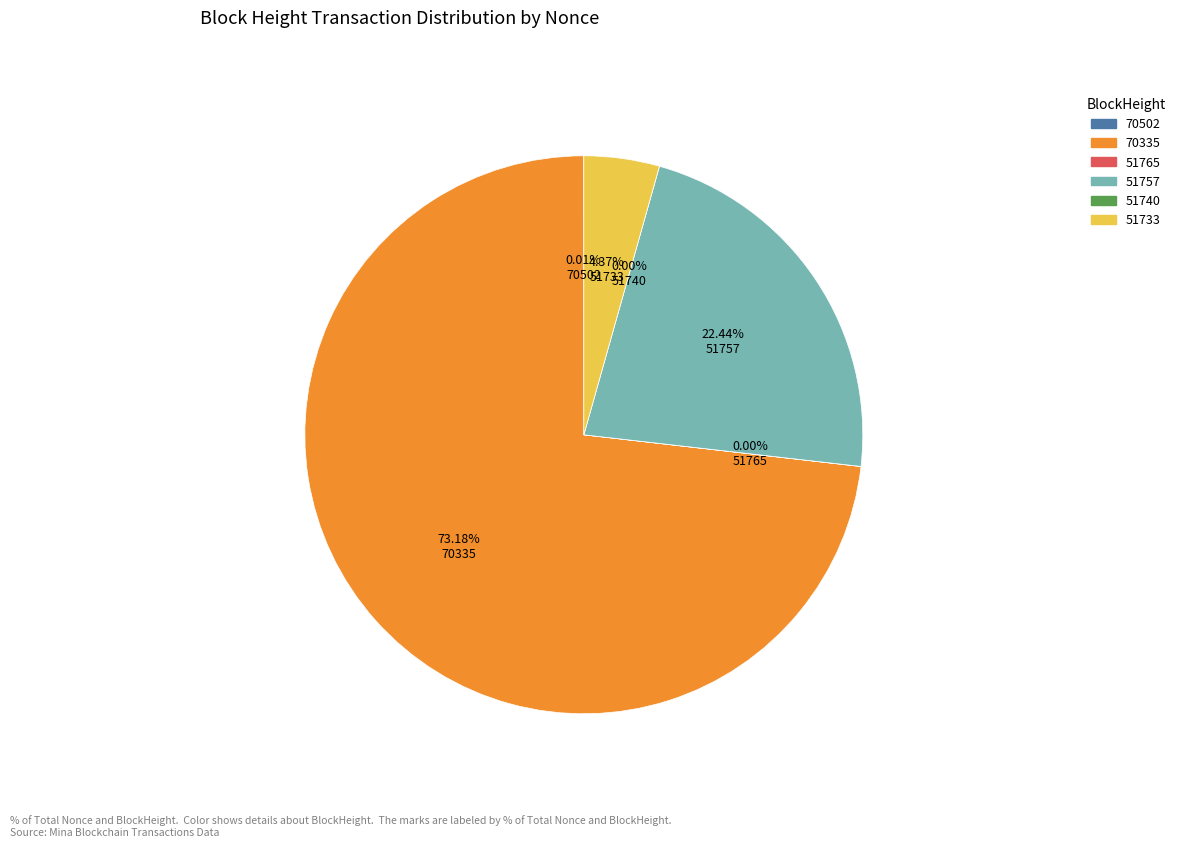

True or false: 51765 accounts for 0% of the total.

True